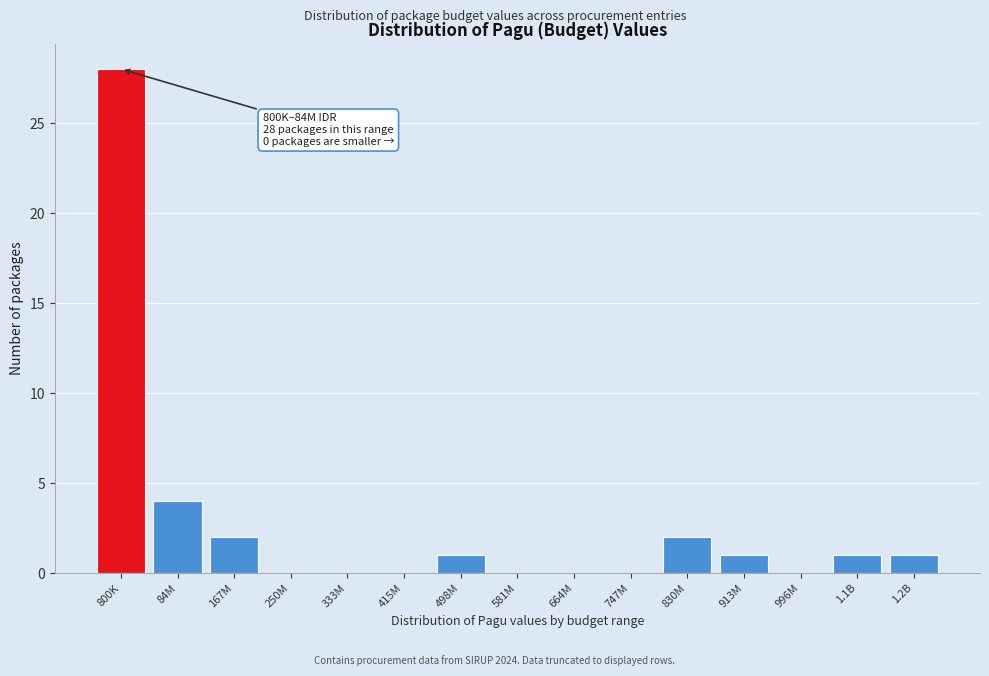

Reading left to right, list all the values displayed in this chart.

800K=28	84M=4	167M=2	250M=0	333M=0	415M=0	498M=1	581M=0	664M=0	747M=0	830M=2	913M=1	996M=0	1.1B=1	1.2B=1